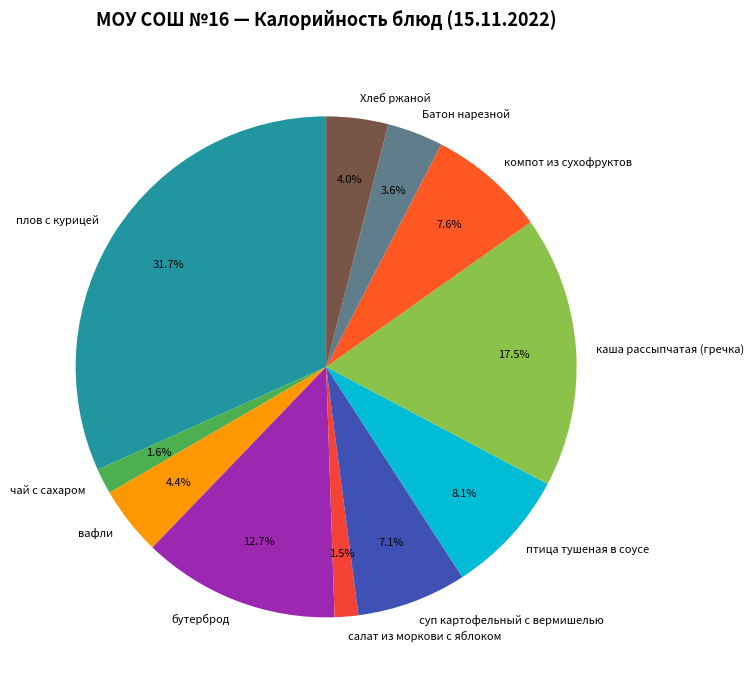

Is плов с курицей the majority of the pie?

No